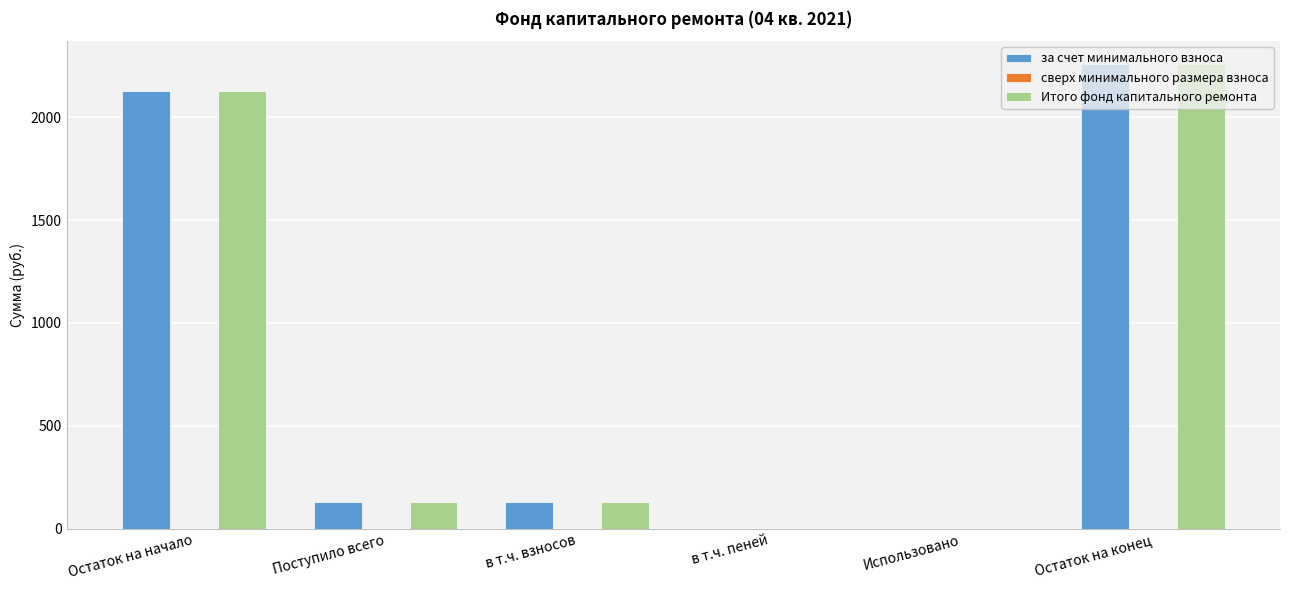

How many values in the Итого фонд капитального ремонта series exceed 129?

4